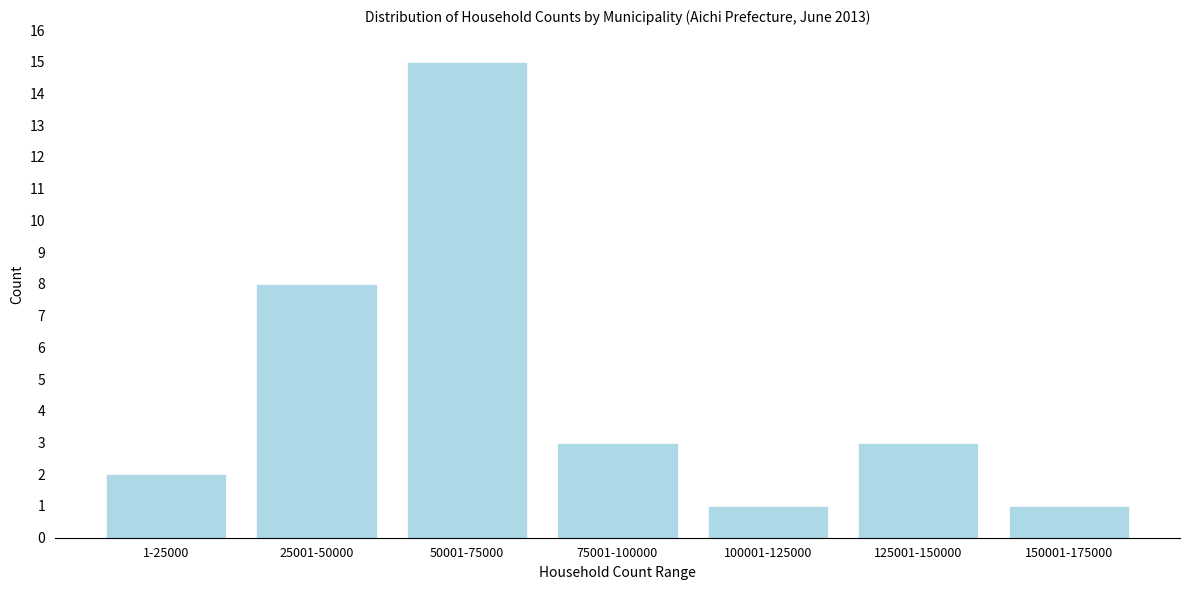

Reading right to left, extract all data points from this chart.

150001-175000=1	125001-150000=3	100001-125000=1	75001-100000=3	50001-75000=15	25001-50000=8	1-25000=2